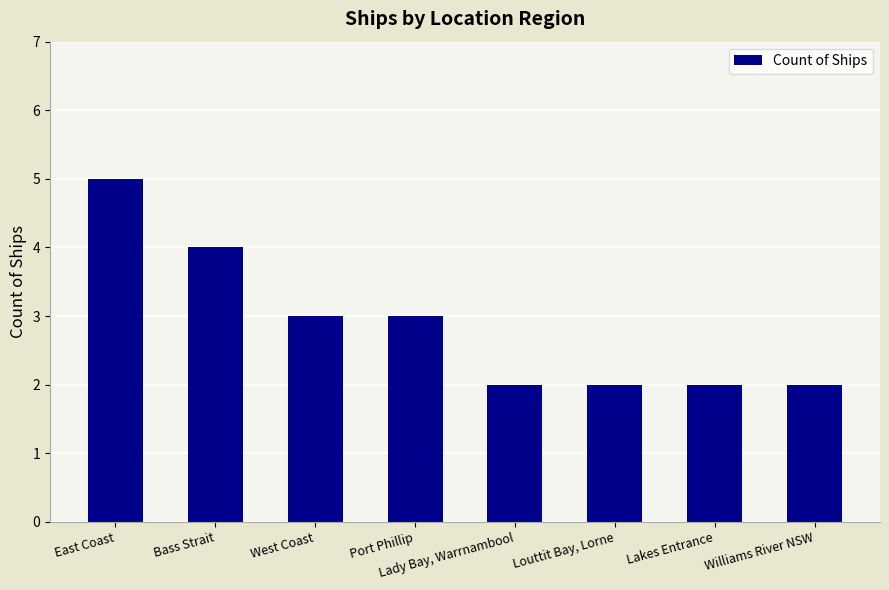

What is the sum of the values at West Coast and Lakes Entrance?

5